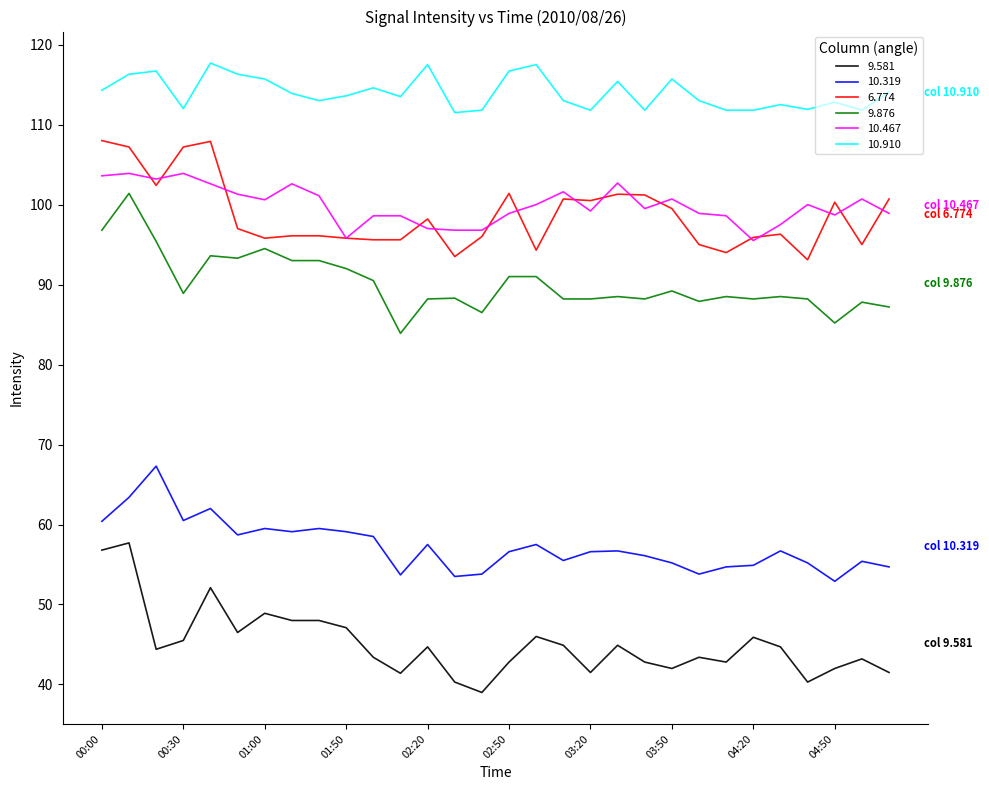

True or false: 9.876 and 9.581 intersect in this chart.

False